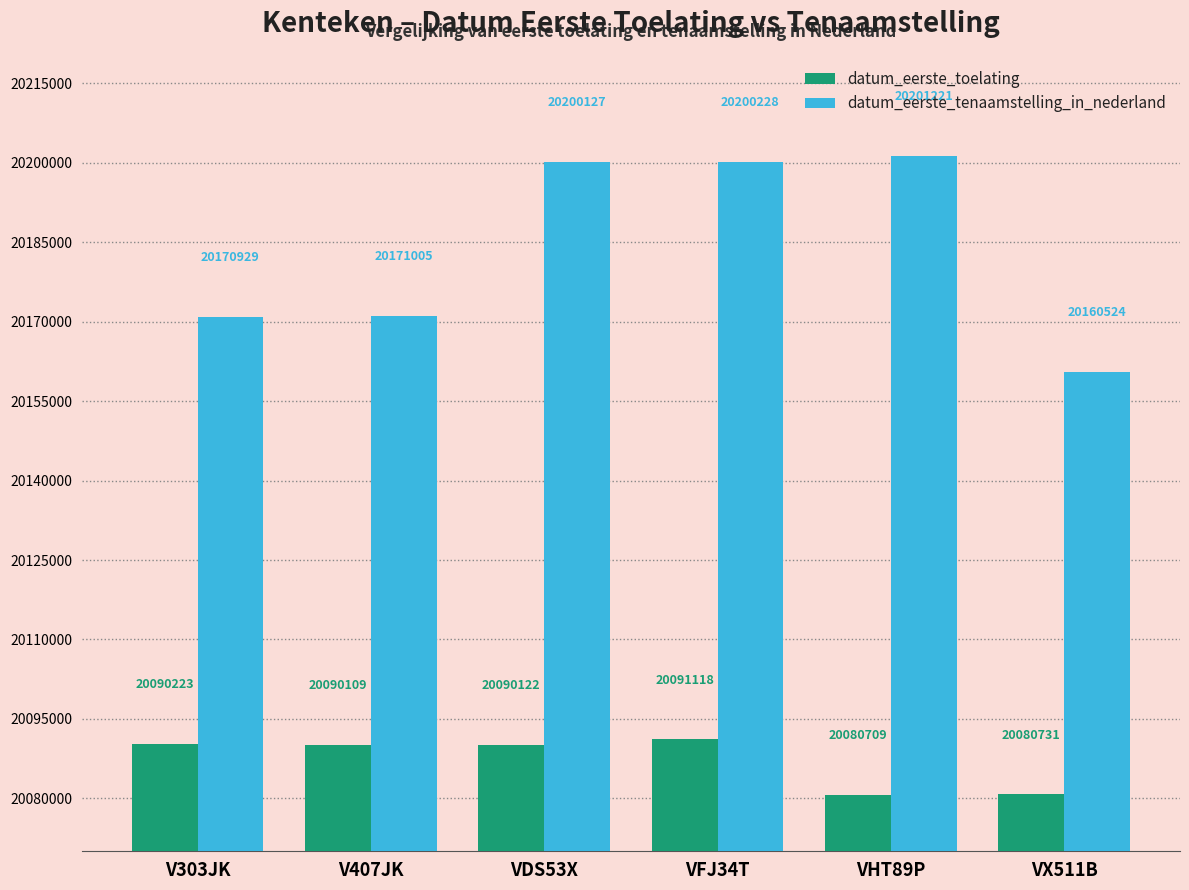

What is the label of the 2nd bar from the left?

V407JK